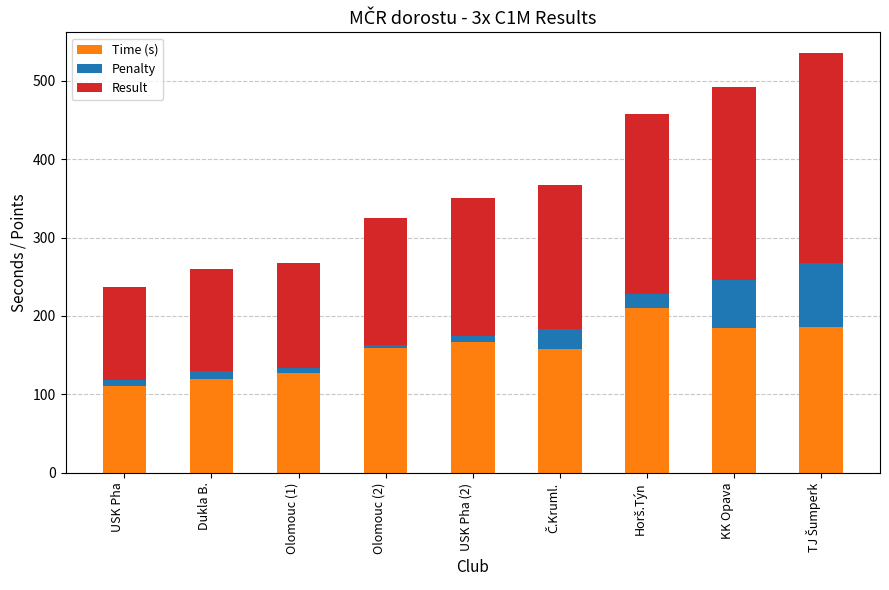

True or false: Time (s) has a value of 184.2 at KK Opava.

True